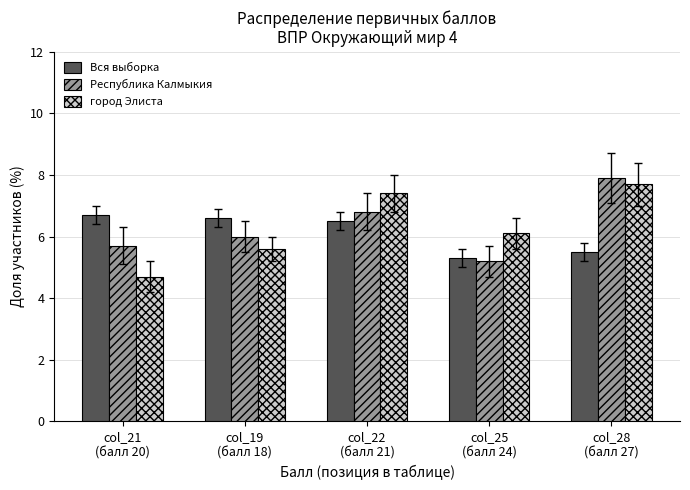

What is the difference between the highest and lowest values at col_25
(балл 24)?

0.9